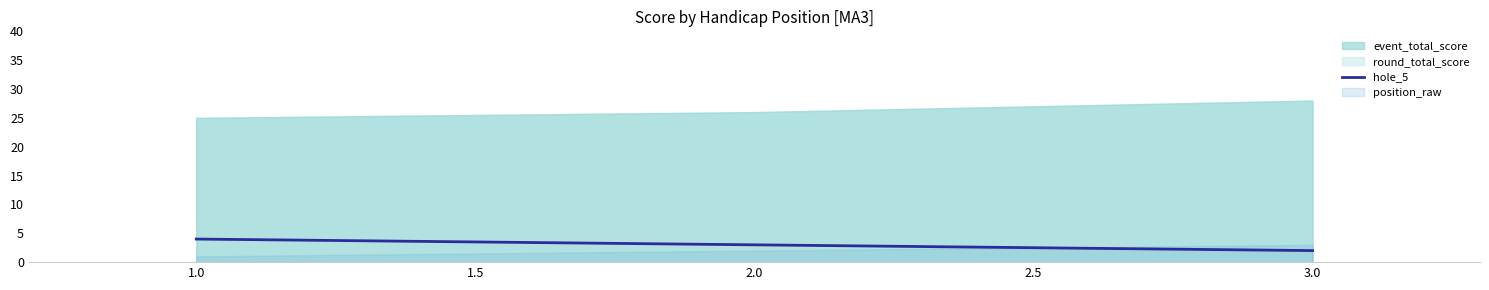

Does the chart have visible grid lines?

No